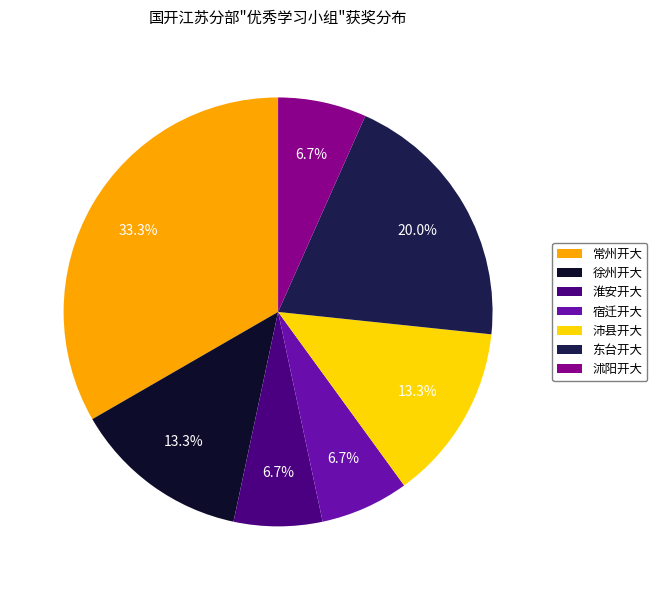

Count the number of slices in the pie.

7